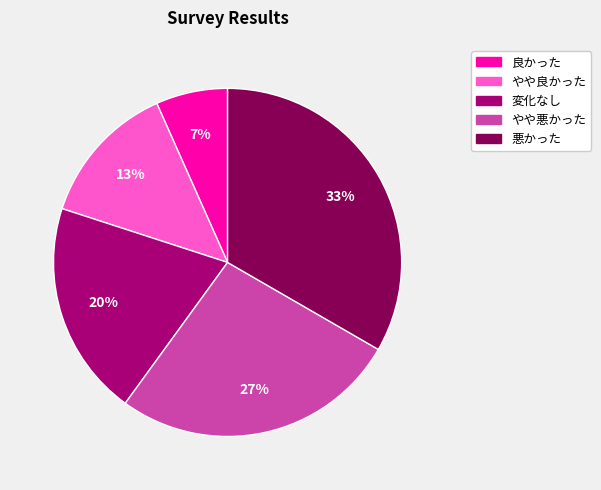

What is the ratio of the value at 悪かった to the value at やや良かった?

2.5